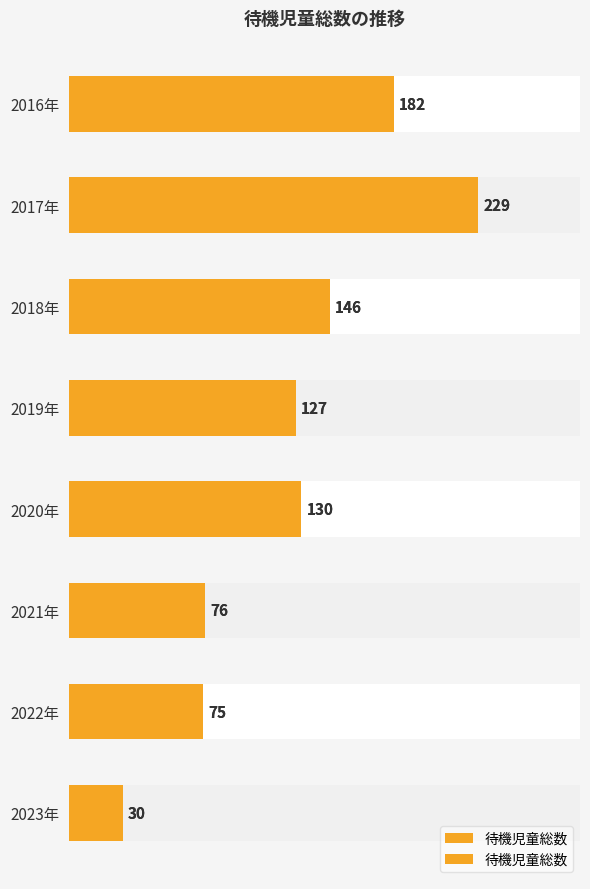

What is the value of the 5th bar from the left?

130